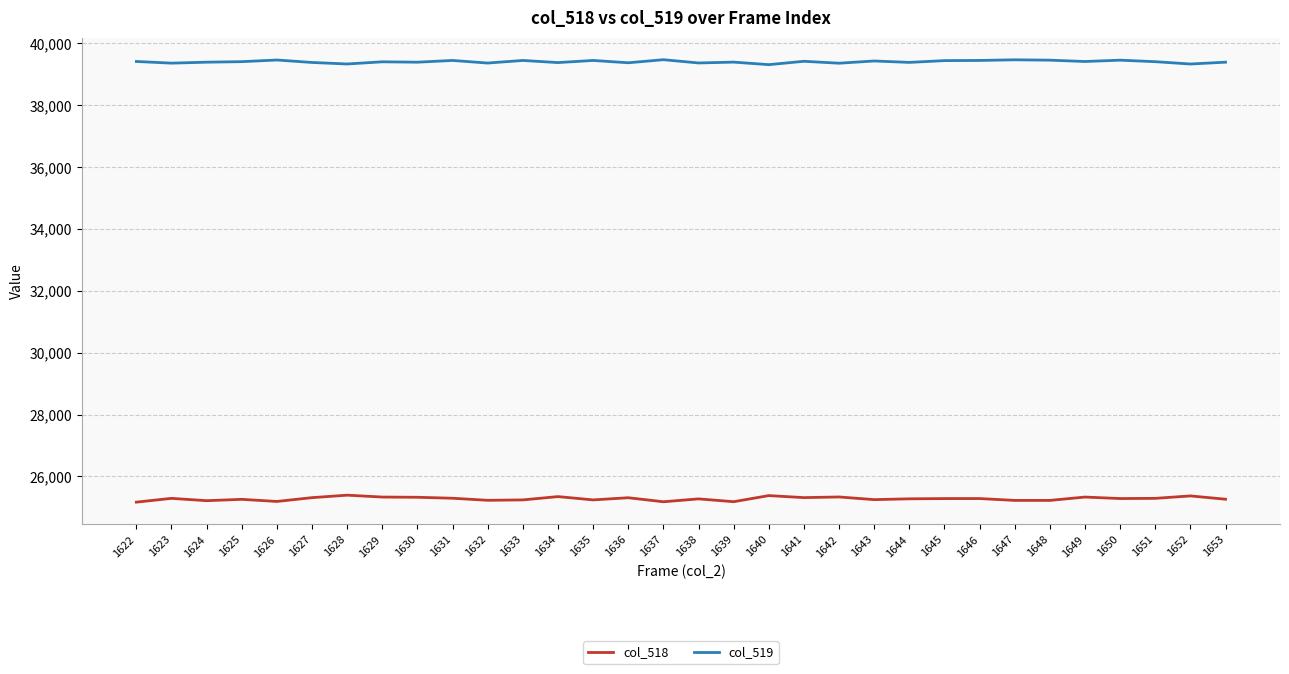

At how many categories does at least one series exceed 25760?

32